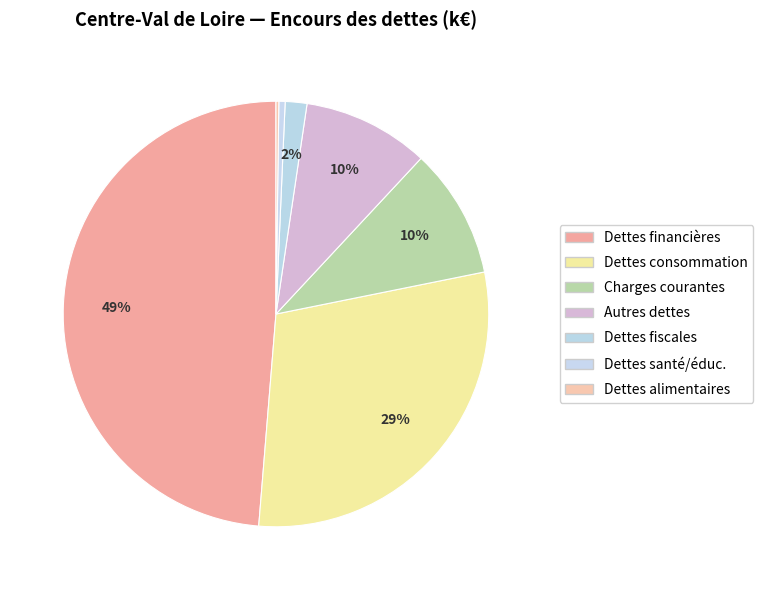

How many segments does this pie chart have?

7